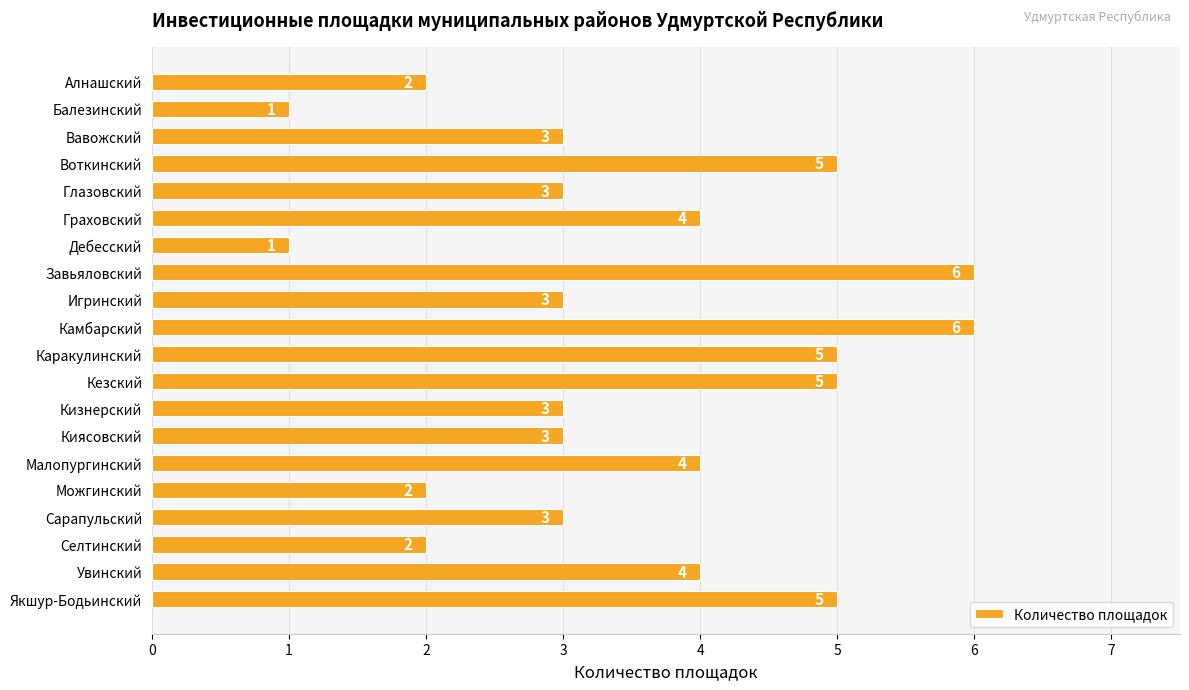

Reading bottom to top, transcribe all the data shown in this chart.

Якшур-Бодьинский=5	Увинский=4	Селтинский=2	Сарапульский=3	Можгинский=2	Малопургинский=4	Киясовский=3	Кизнерский=3	Кезский=5	Каракулинский=5	Камбарский=6	Игринский=3	Завьяловский=6	Дебесский=1	Граховский=4	Глазовский=3	Воткинский=5	Вавожский=3	Балезинский=1	Алнашский=2